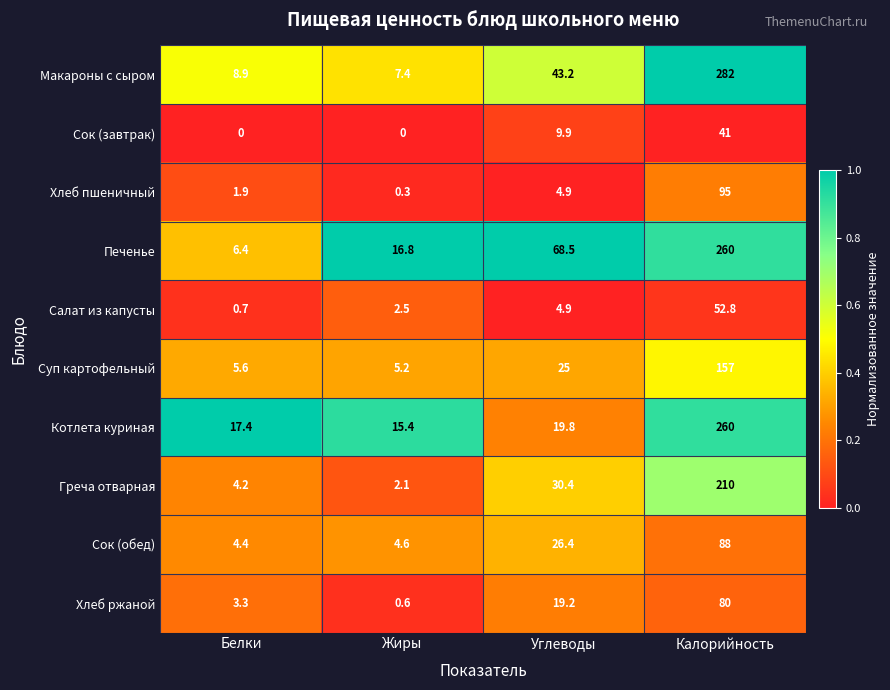

What is the difference between the Греча отварная values at Жиры and Белки?

2.1